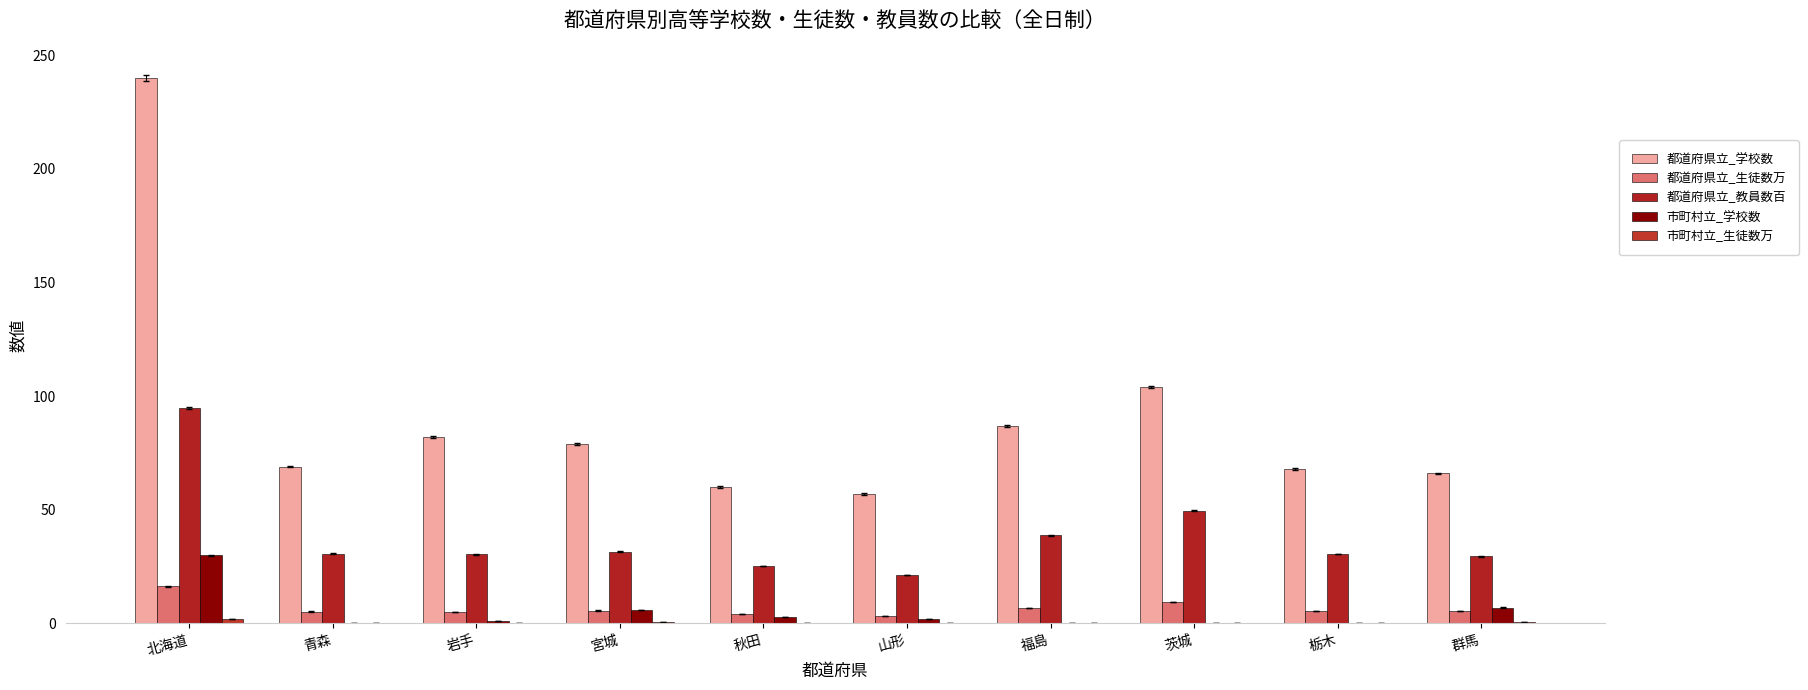

How many categories are shown in the chart?

10